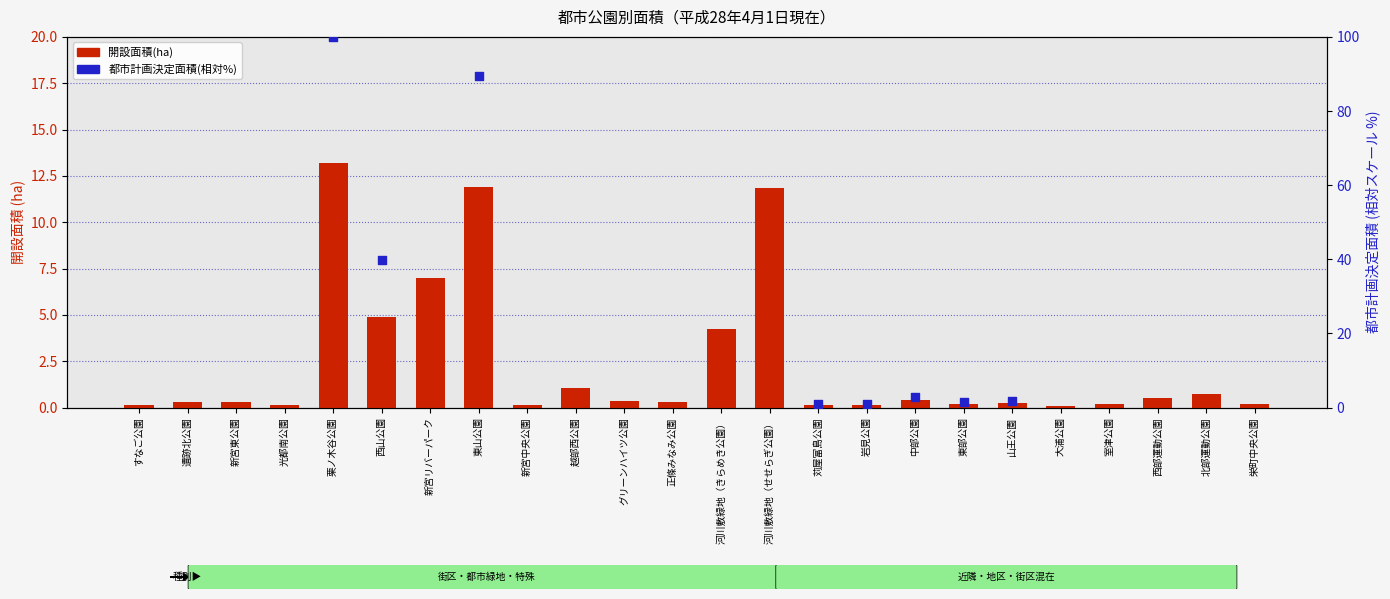

Which series has the widest spread of Y values?

開設面積(ha)